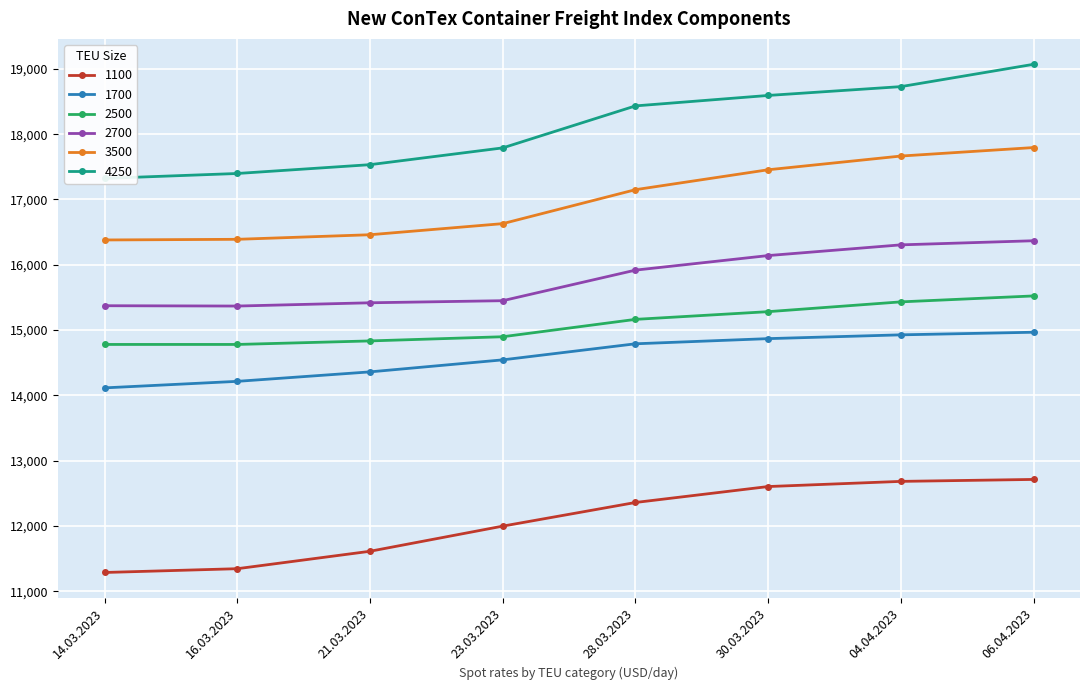

True or false: 3500 and 2700 intersect in this chart.

False